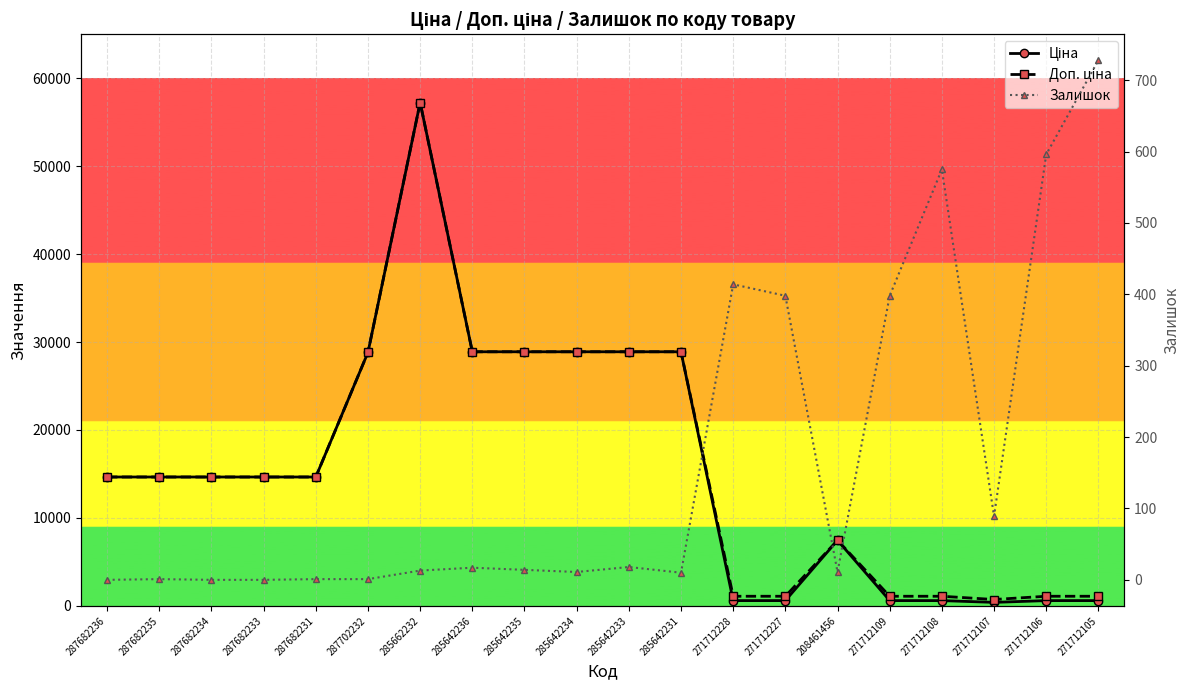

What is the value of the Ціна point at the 15th from the left?

7453.8